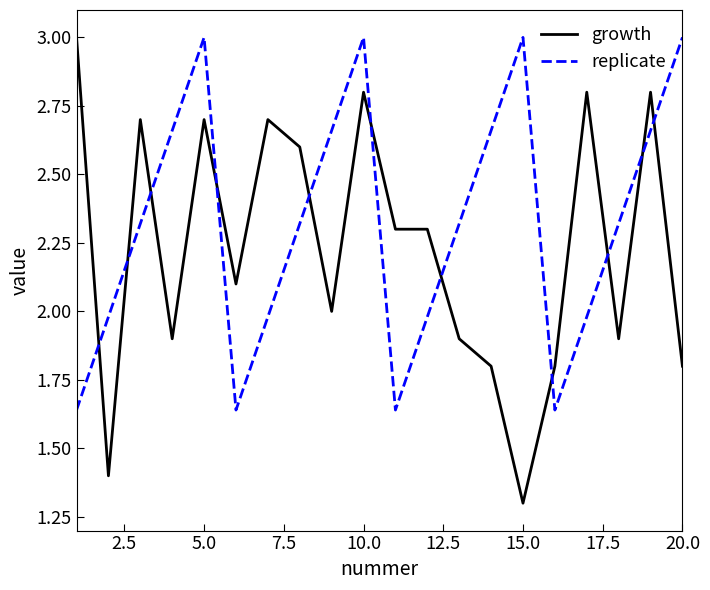

Rank the series by their average value, from highest to lowest.

replicate, growth